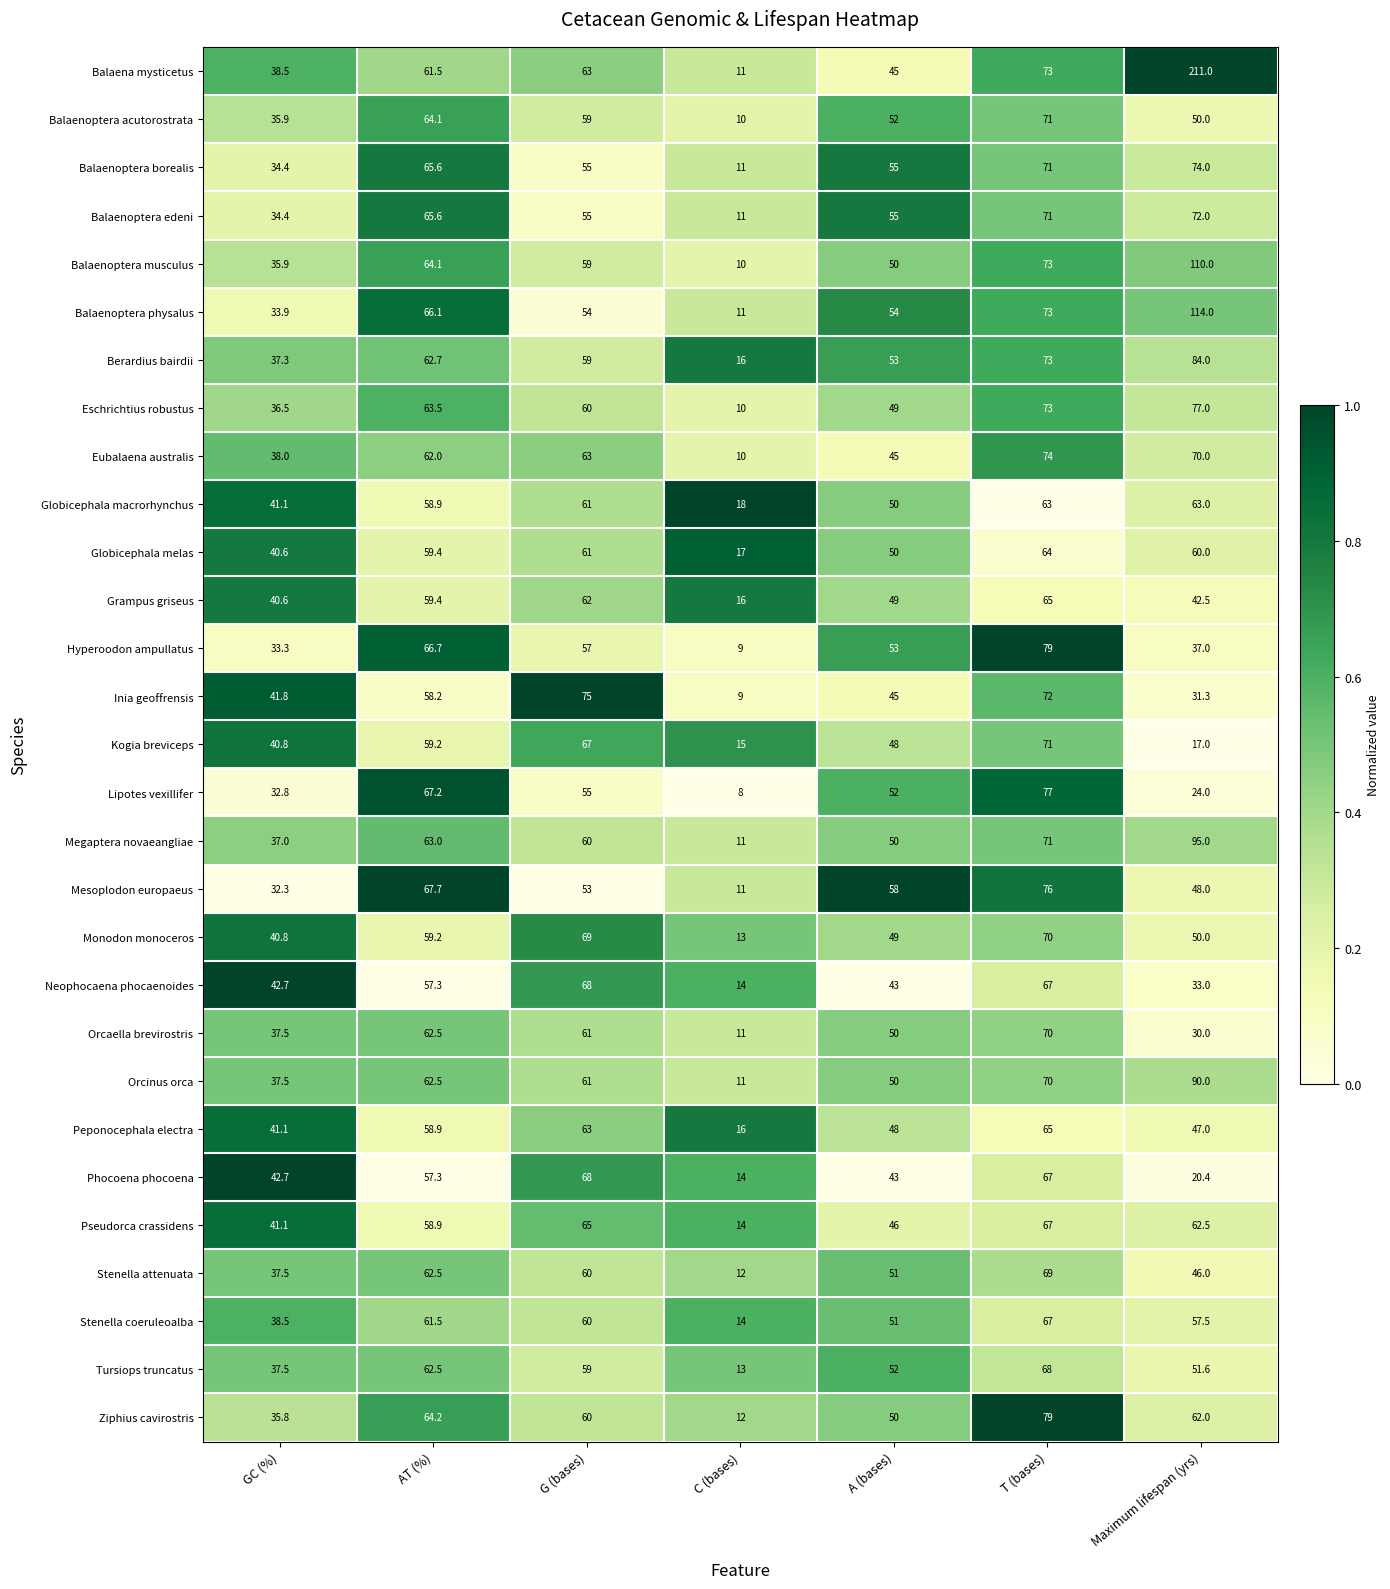

Which series changed the most between GC (%) and A (bases)?

Mesoplodon europaeus